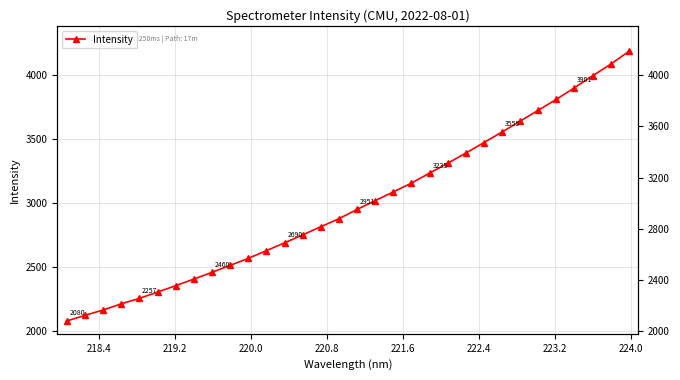

The value at 13 is 949.9. True or false?

False